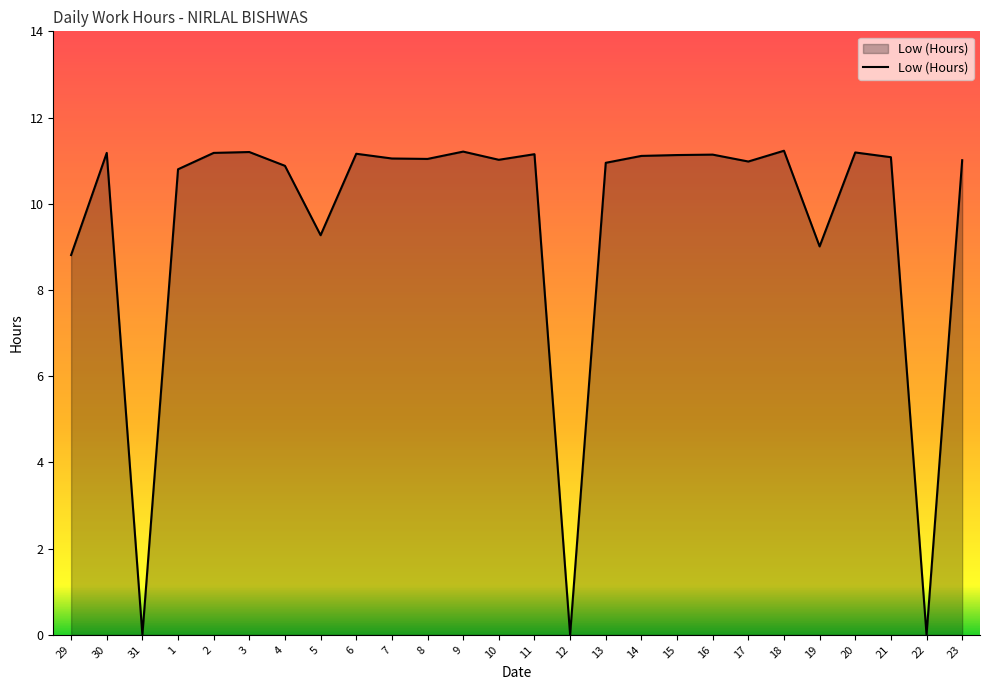

Does the chart display data point markers on the line(s)?

No